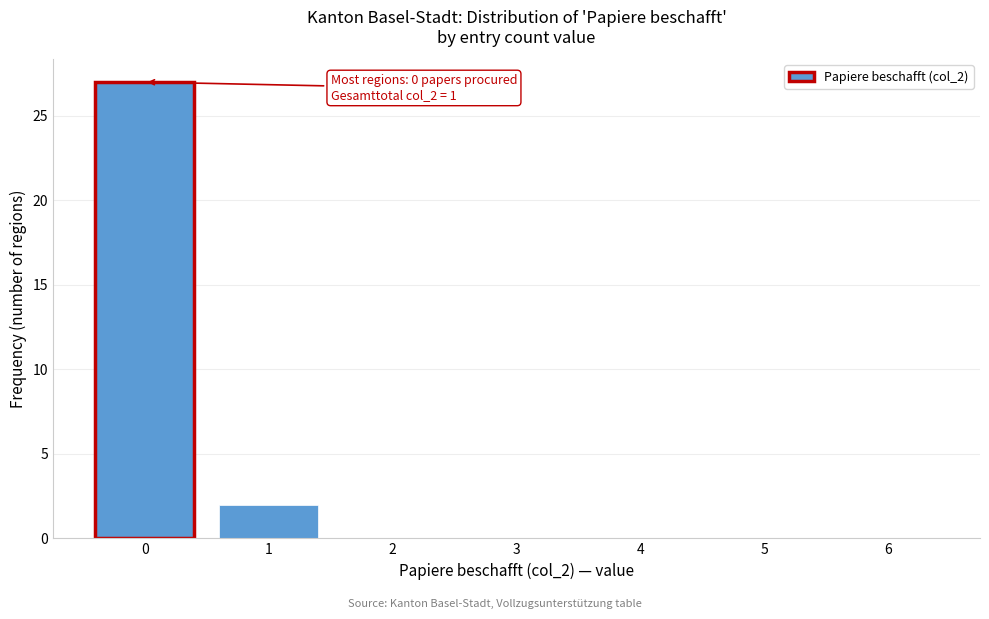

Reading right to left, what are all the values shown in this chart?

6=0	5=0	4=0	3=0	2=0	1=2	0=27